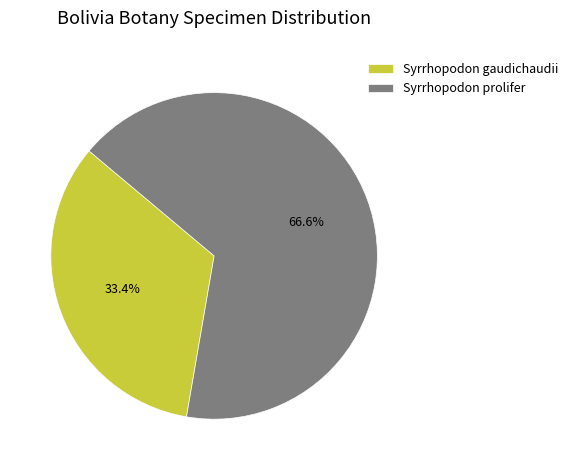

How many slices are in this pie chart?

2